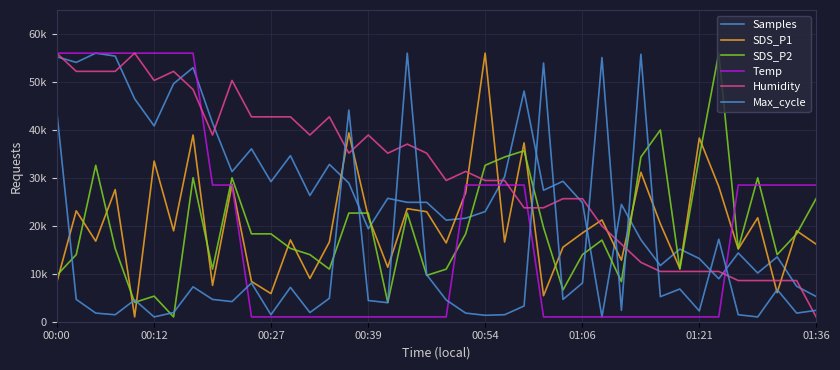

Where is Max_cycle nearest to the value 28500?

34